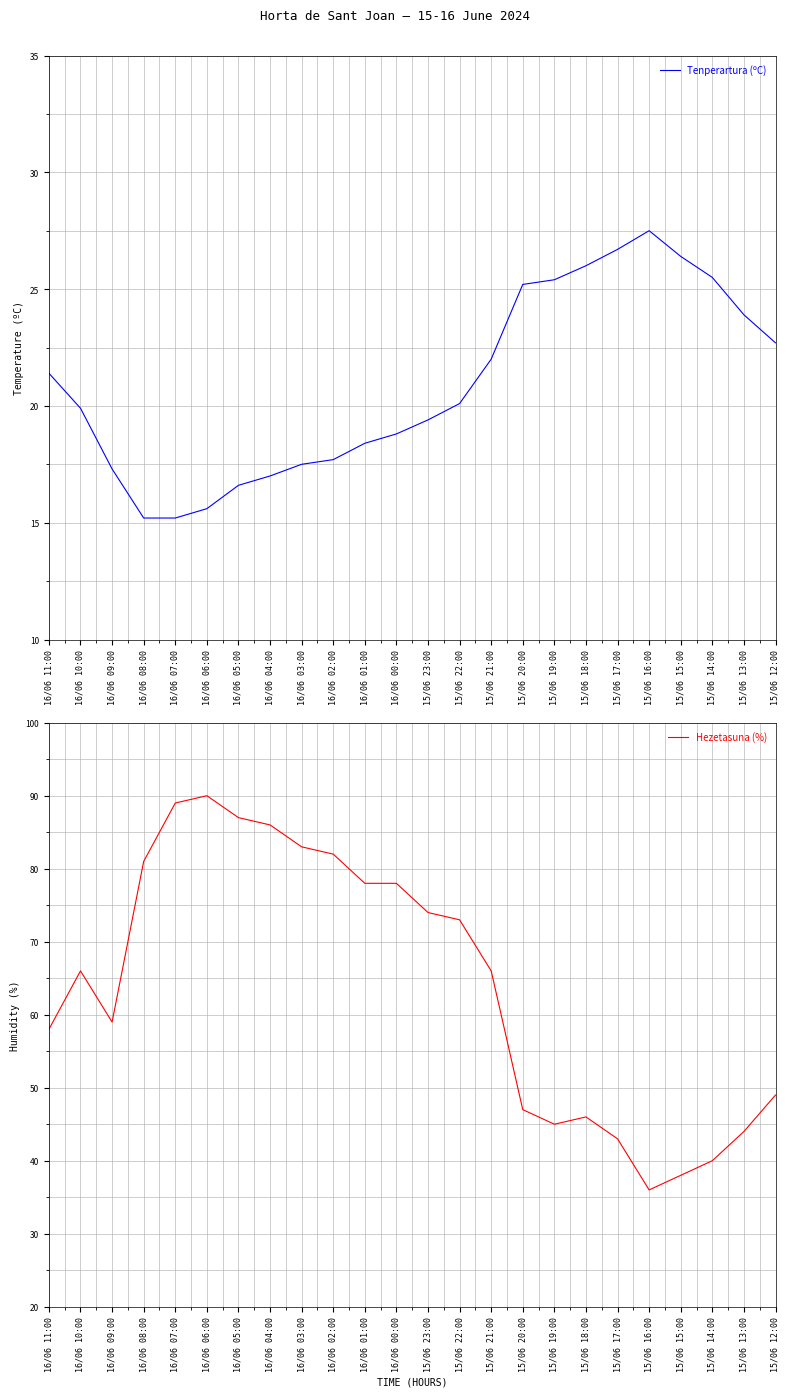

Which series has the largest total across all categories?

Hezetasuna (%)